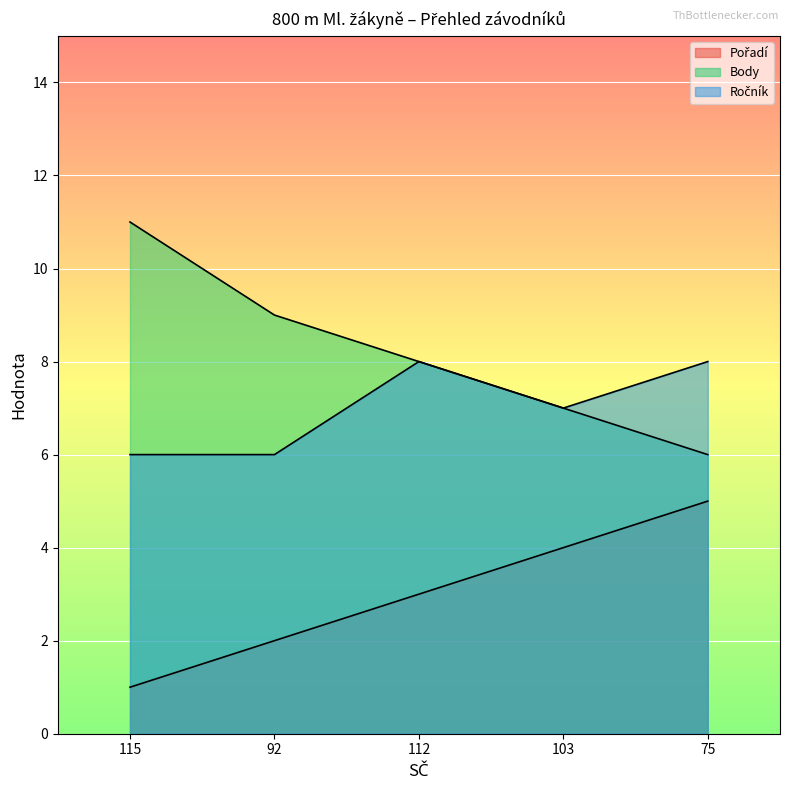

At 75, list the series in order from largest to smallest.

Ročník, Body, Pořadí